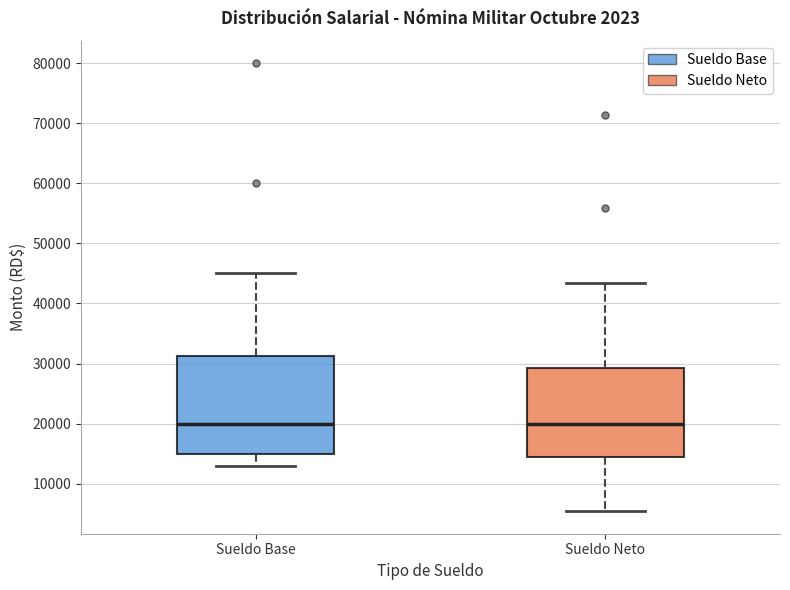

Where does the upper whisker of the box for Sueldo Base end on the y-axis? The values are not printed on the chart, so give them approximately, as read against the axis.

45000